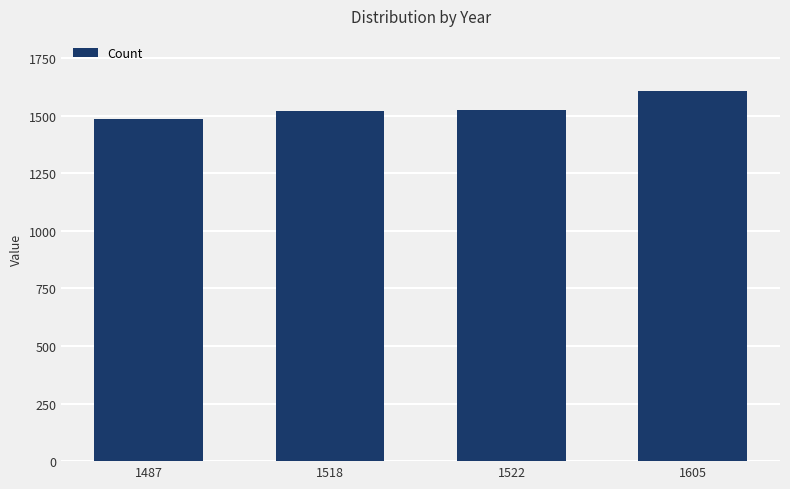

Which label corresponds to the smallest value in the chart?

1487